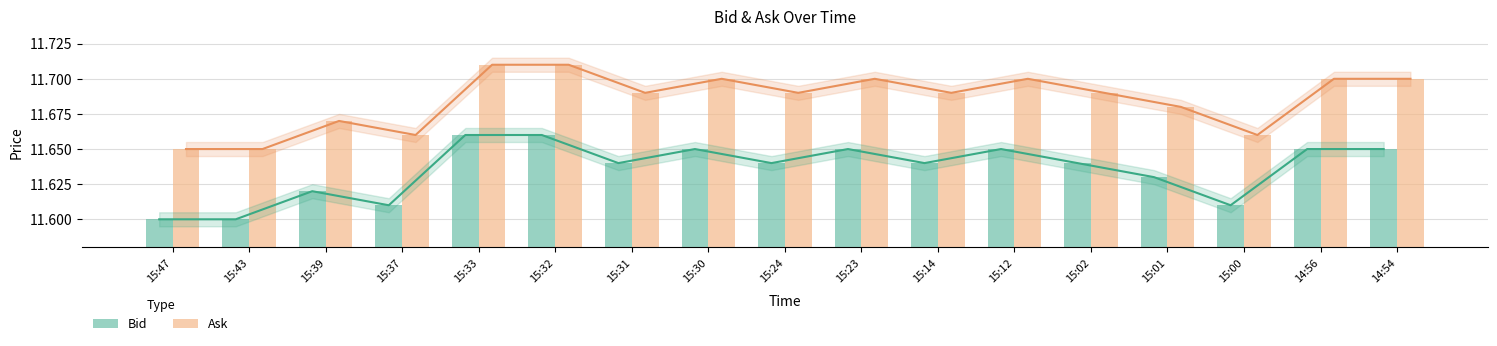

What is the sum of the Bid values at 15:12 and 15:31?

23.3